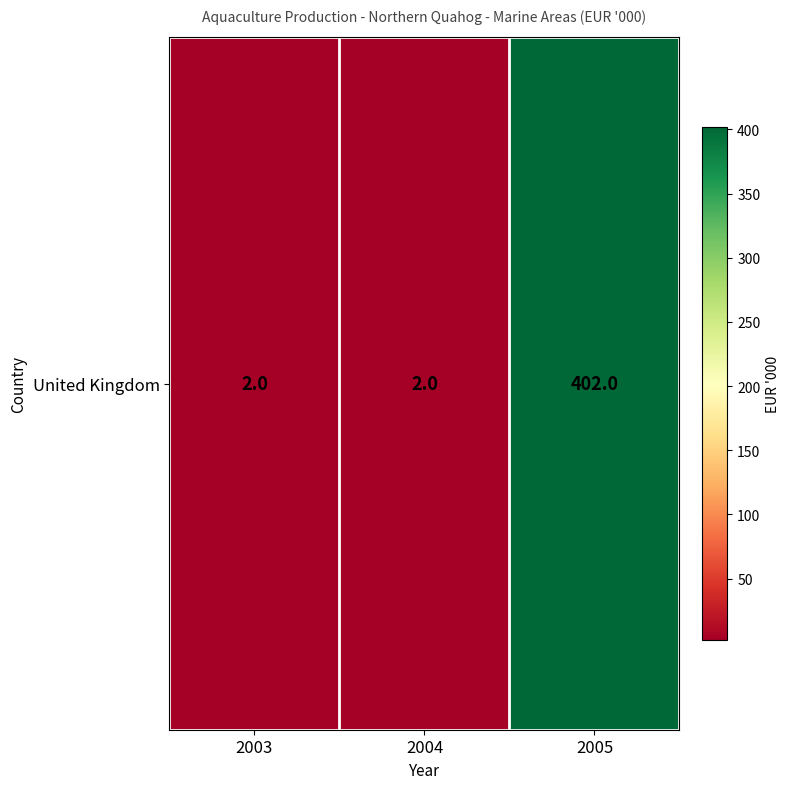

What is the difference between the values at 2005 and 2003?

400